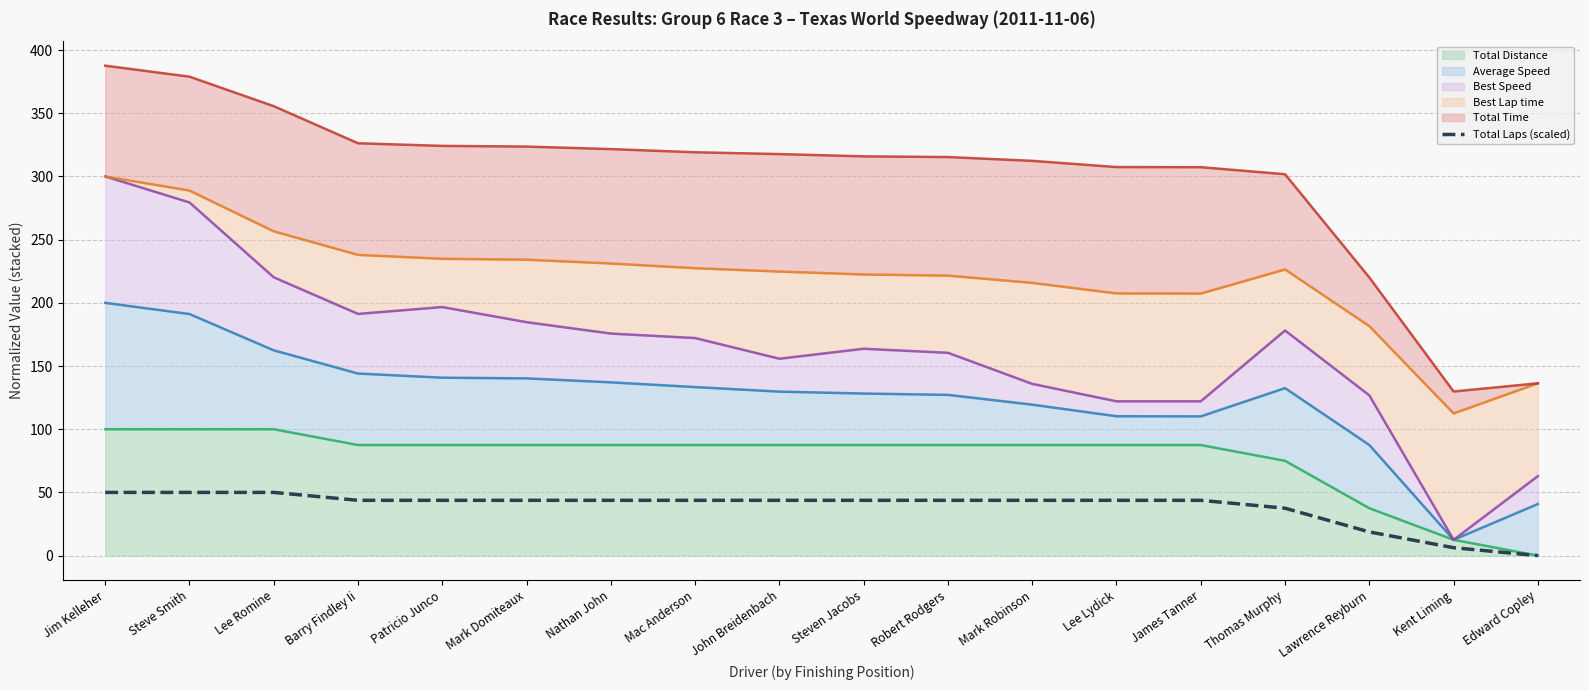

Reading left to right, list all the values displayed in this chart.

Total Distance (line): 100.0	100.0	100.0	87.5	87.5	87.5	87.5	87.5	87.5	87.5	87.5	87.5	87.5	87.5	75.0	37.5	12.5	0.0
Average Speed (line): 200.0	191.1	162.4	144.1	140.8	140.2	137.1	133.4	129.8	128.2	127.2	119.5	110.3	110.2	132.5	87.5	12.5	40.8
Best Speed (line): 300.0	279.4	220.2	191.2	196.7	184.7	175.7	172.1	155.8	163.7	160.5	135.9	122.1	122.1	178.1	126.8	12.5	62.9
Best Lap time (line): 300.0	288.8	256.6	238.0	234.9	234.1	231.2	227.4	224.8	222.5	221.5	215.8	207.5	207.3	226.4	181.6	112.5	136.3
Total Time (line): 387.7	379.0	355.6	326.3	324.2	323.6	321.7	319.1	317.7	315.9	315.4	312.3	307.4	307.3	301.8	220.1	129.9	136.3
Total Laps (scaled): 50.0	50.0	50.0	43.7	43.7	43.7	43.7	43.7	43.7	43.7	43.7	43.7	43.7	43.7	37.5	18.7	6.2	0.0